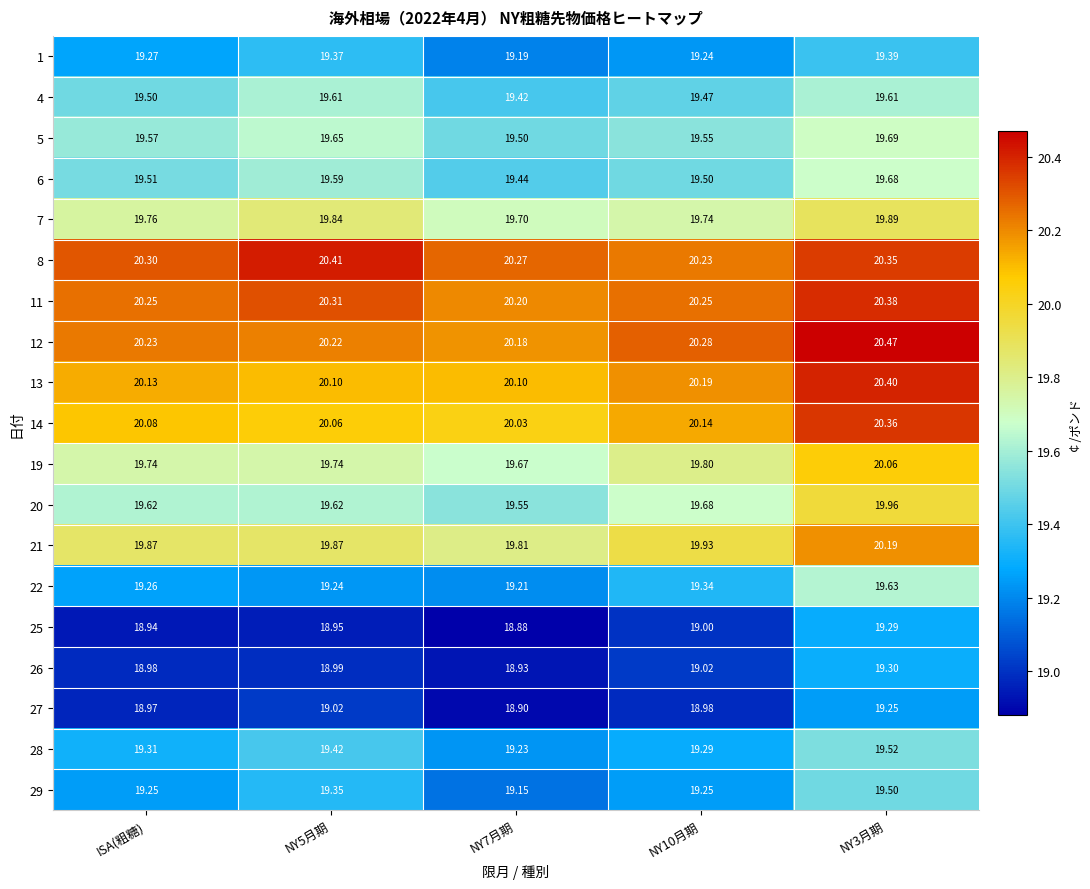

Is the value of 19 at NY7月期 greater than the value of 25 at NY7月期?

Yes